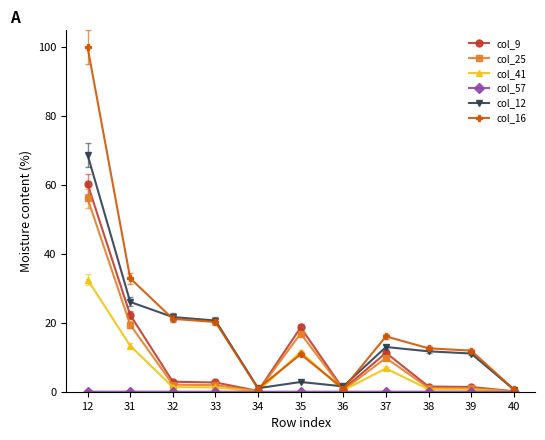

Which series has the largest total across all categories?

col_16